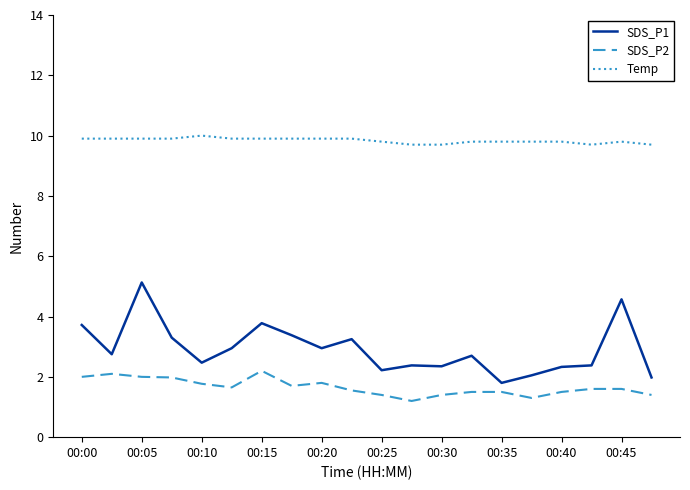

Which series has the widest spread of values?

SDS_P1